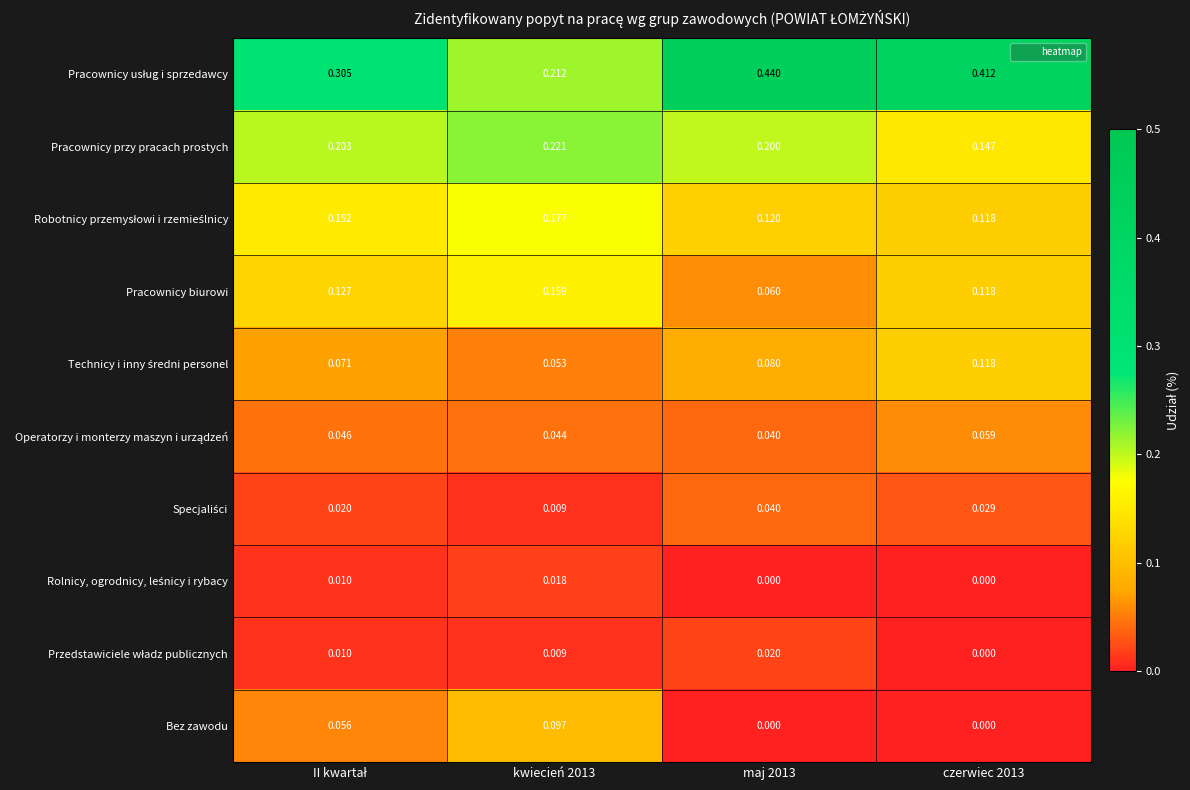

Is the value of Bez zawodu at kwiecień 2013 greater than the value of Pracownicy przy pracach prostych at kwiecień 2013?

No